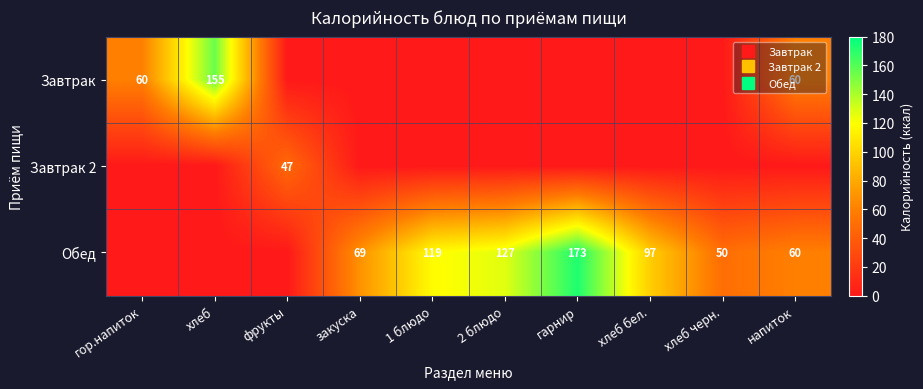

Is it true that Завтрак equals 0.0 at 1 блюдо?

True